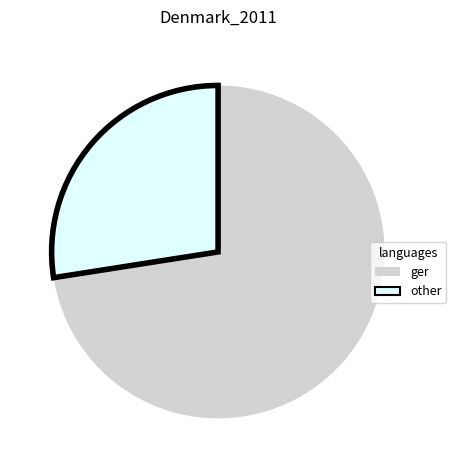

Which has a higher value, ger or other?

ger